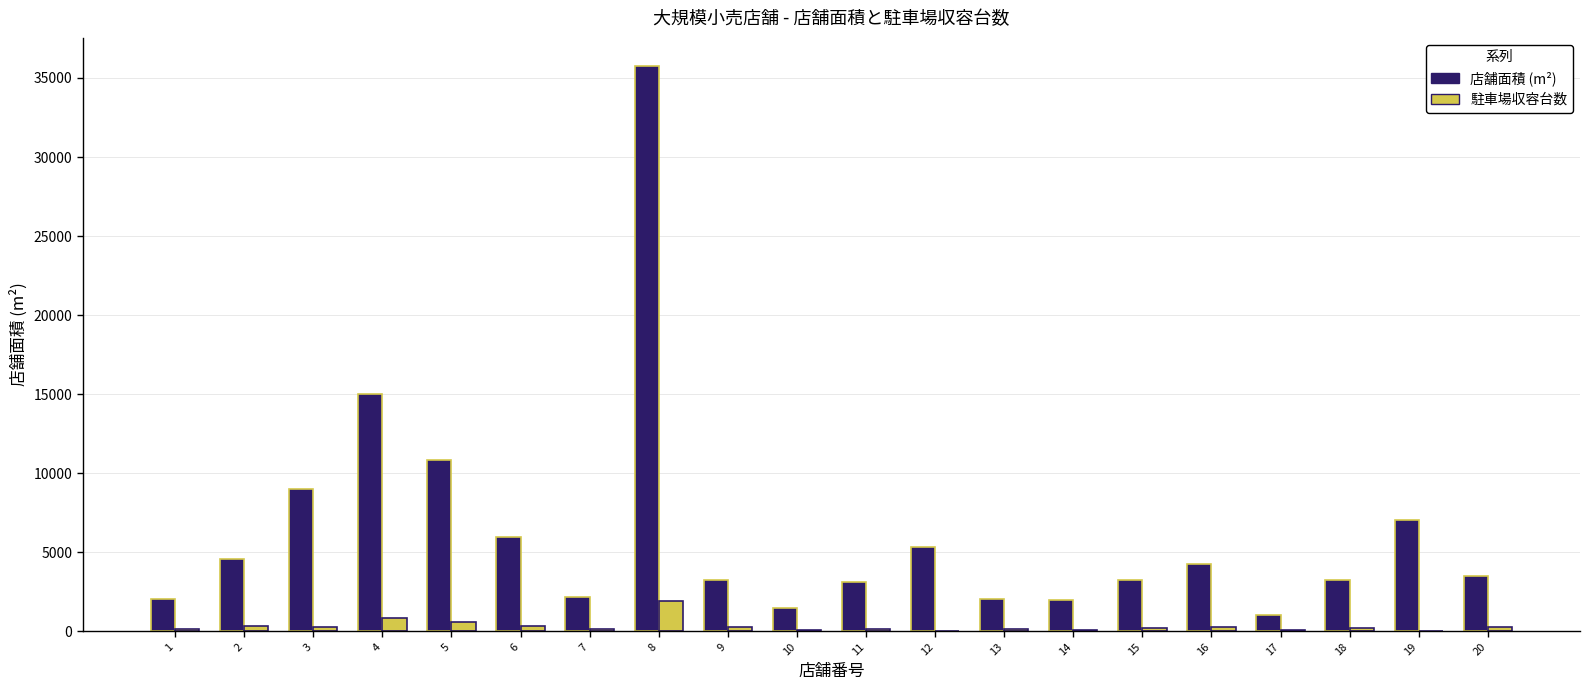

Which category has the highest value across all series?

8